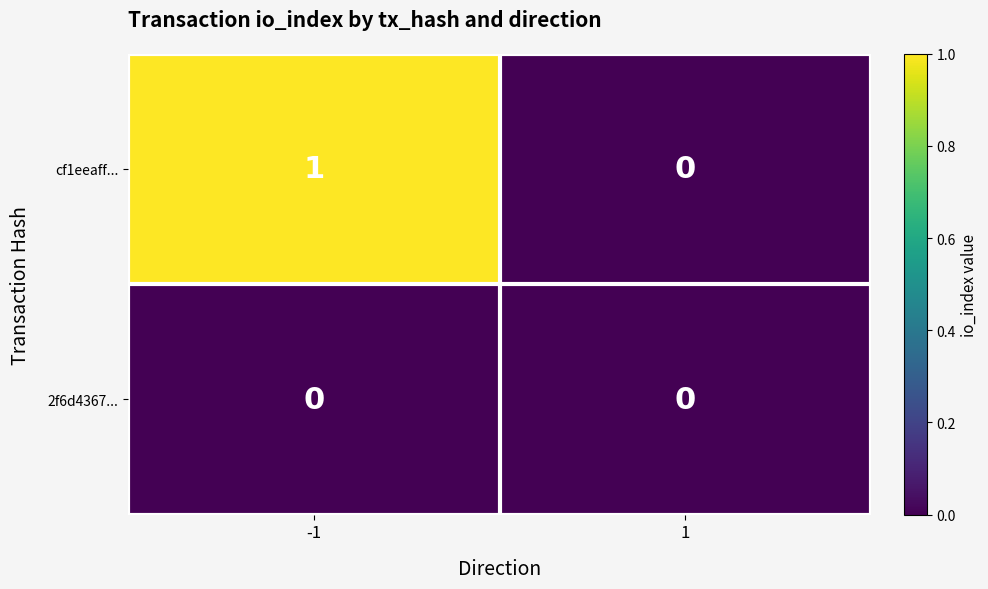

Reading left to right, list all the values displayed in this chart.

cf1eeaff...: -1=1	1=0
2f6d4367...: -1=0	1=0